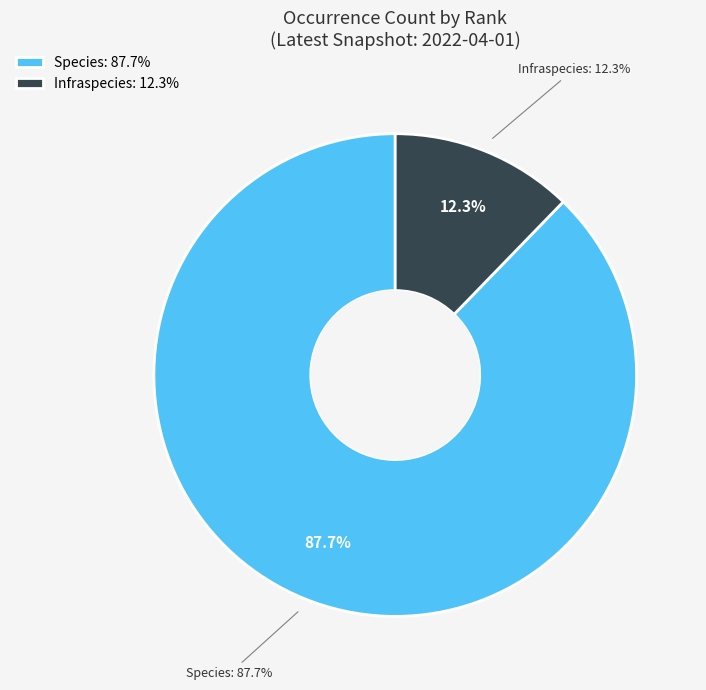

The Infraspecies slice represents 18% of the pie. True or false?

False